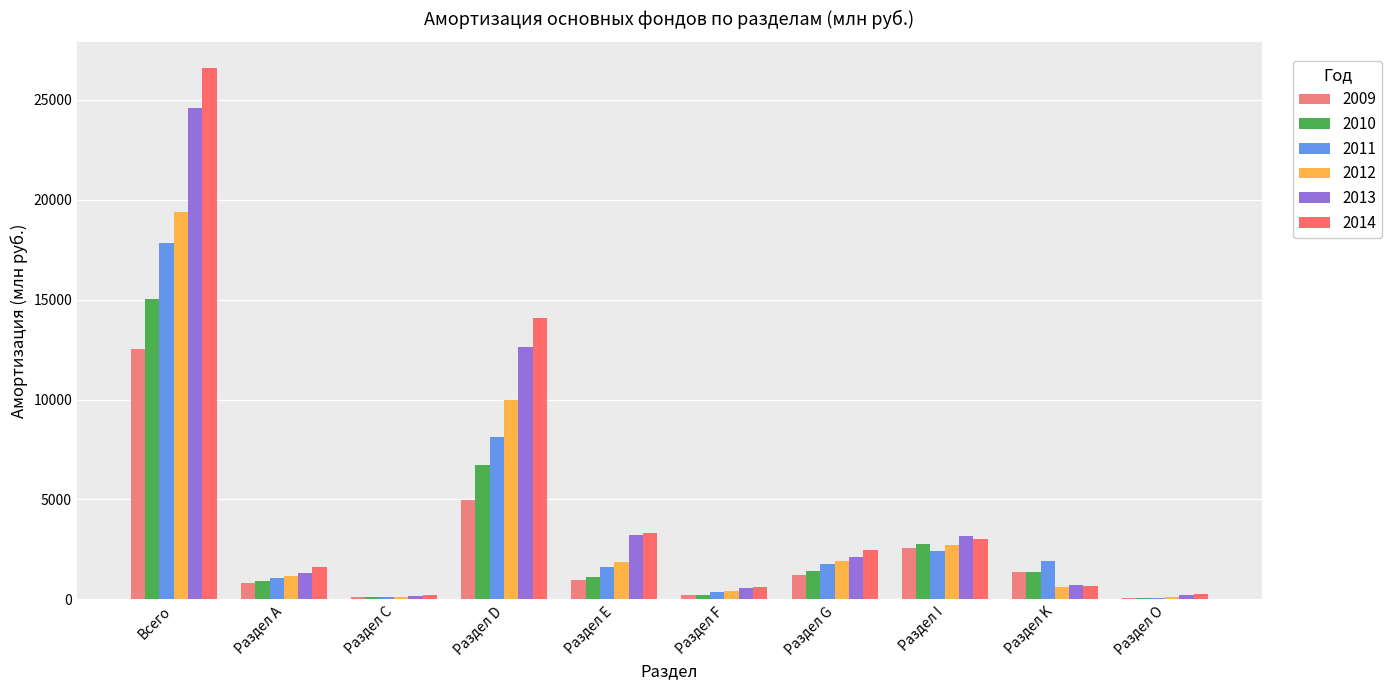

How many data points does each series have?

10